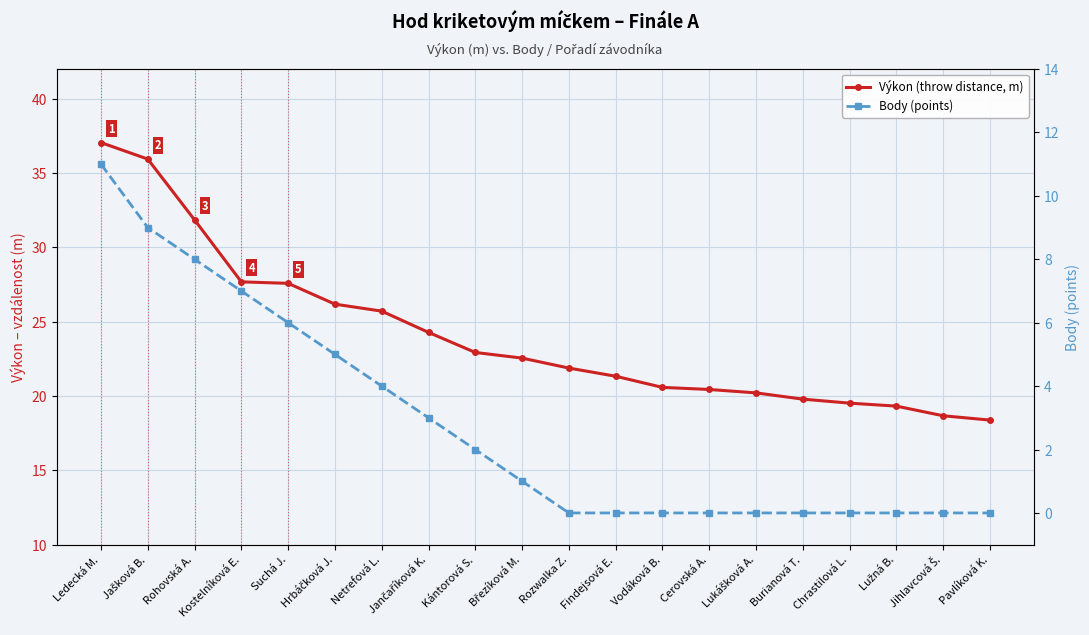

What is the greatest value displayed?

37.0